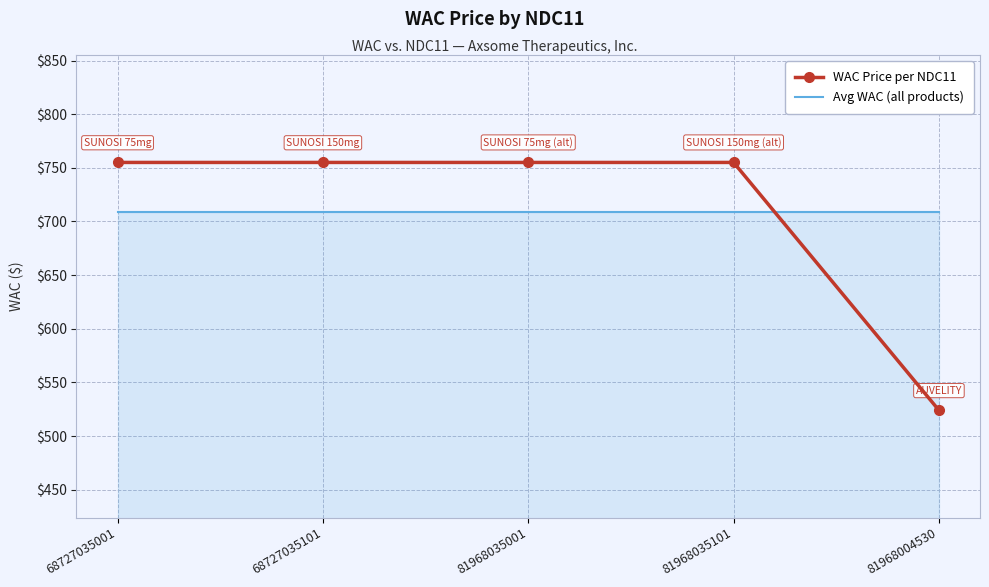

What is the total value across all series at 81968035101?

1463.8